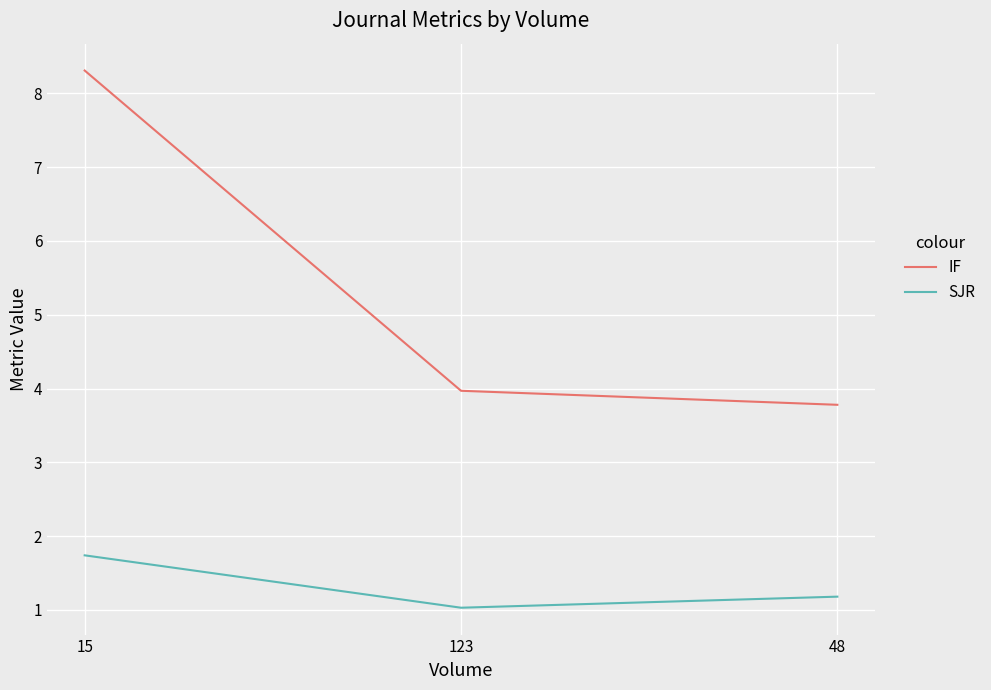

Reading left to right, transcribe all the data shown in this chart.

IF: 8.3	4.0	3.8
SJR: 1.7	1.0	1.2